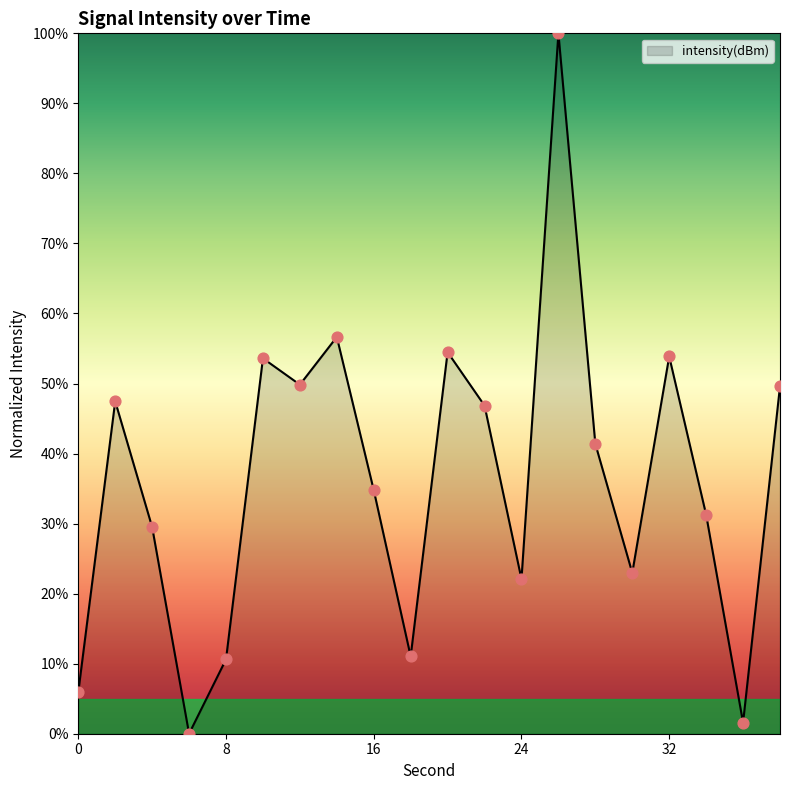

What is the maximum value shown in the chart?

100.0